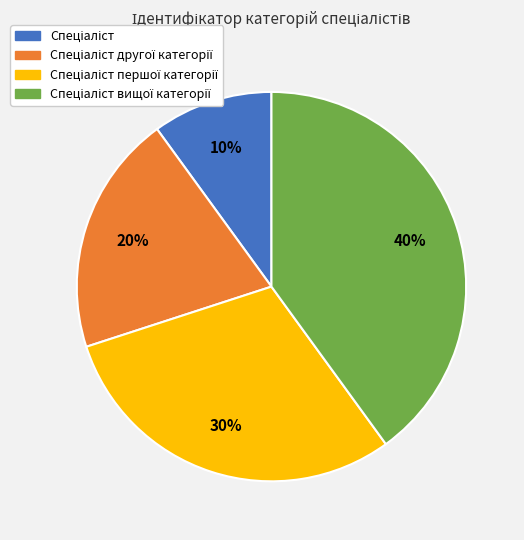

To the nearest percent, what is the difference between the largest and smallest slice percentages?

30%